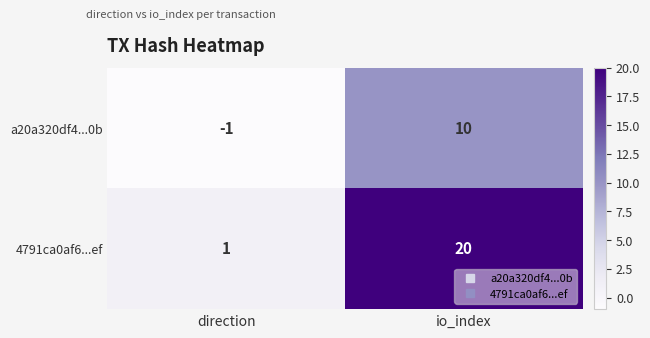

Which series has the largest range (max minus min)?

4791ca0af6...ef